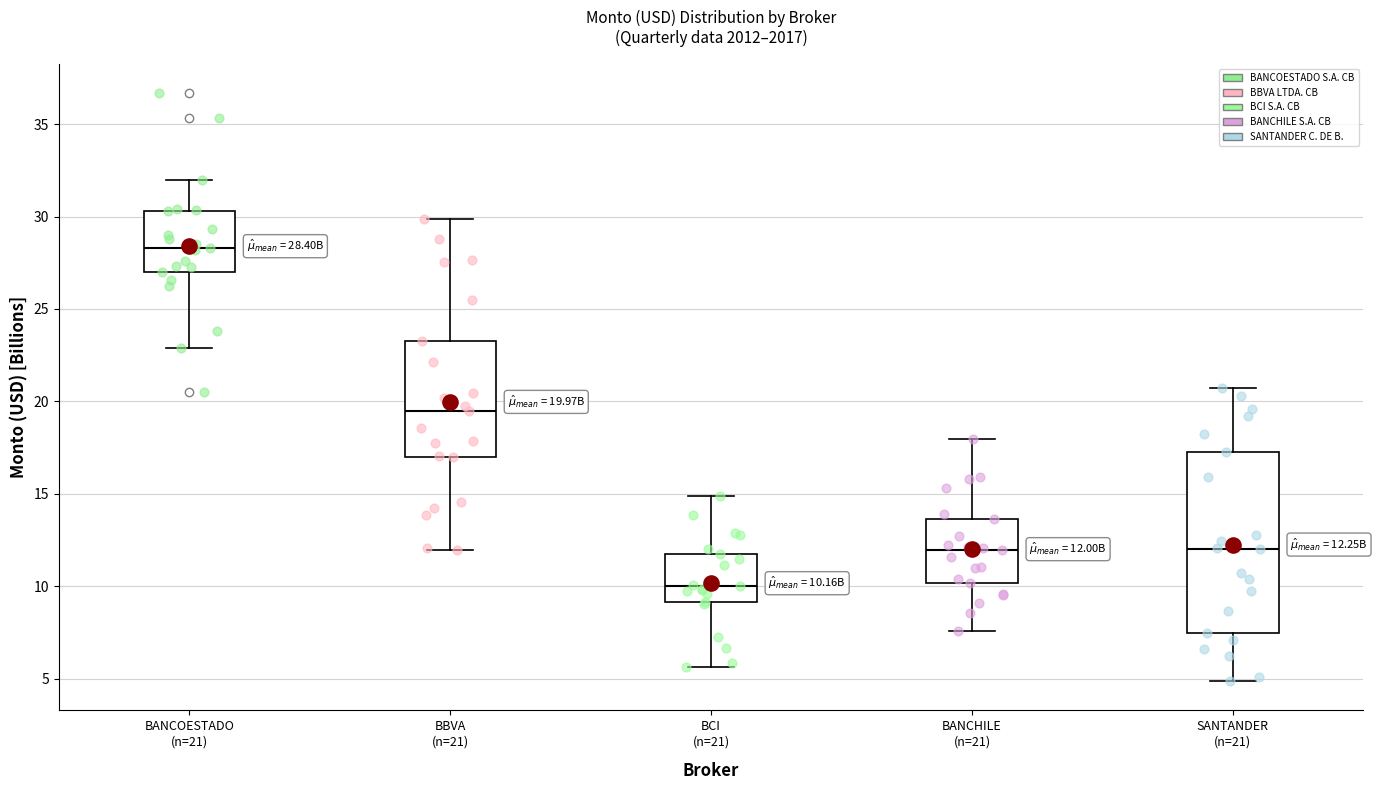

Which box has the lowest median line?

BCI (n=21)